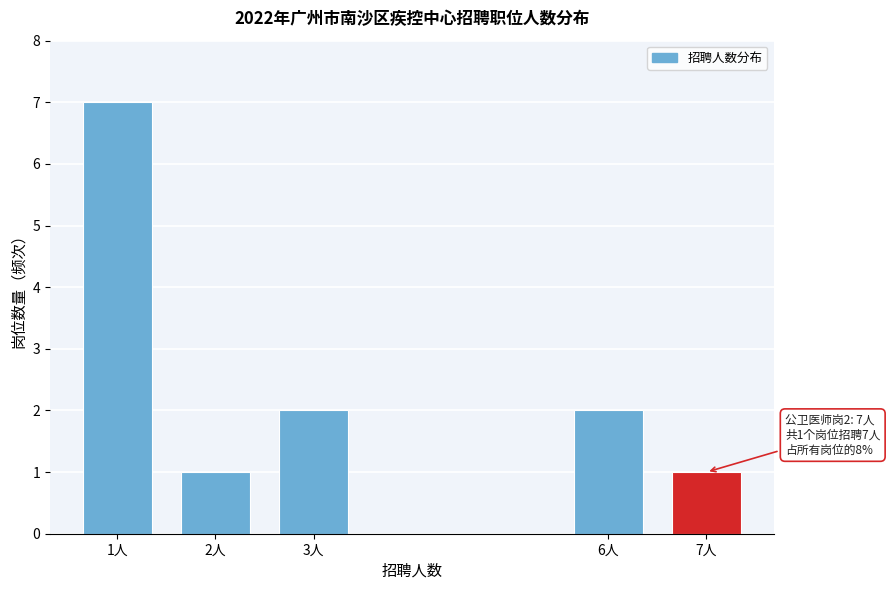

Reading left to right, transcribe all the data shown in this chart.

1人=7	2人=1	3人=2	6人=2	7人=1